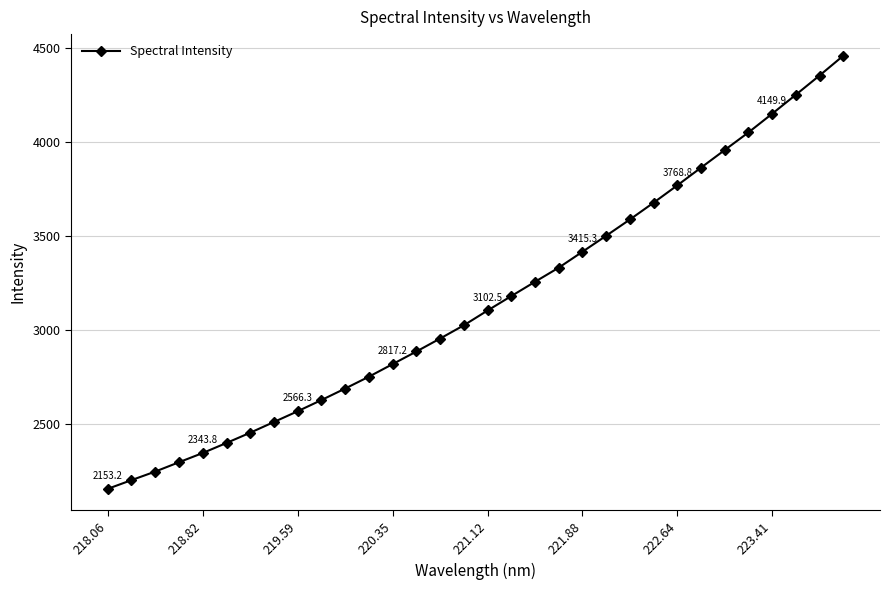

What is the value of the 32nd point from the left?

4458.7